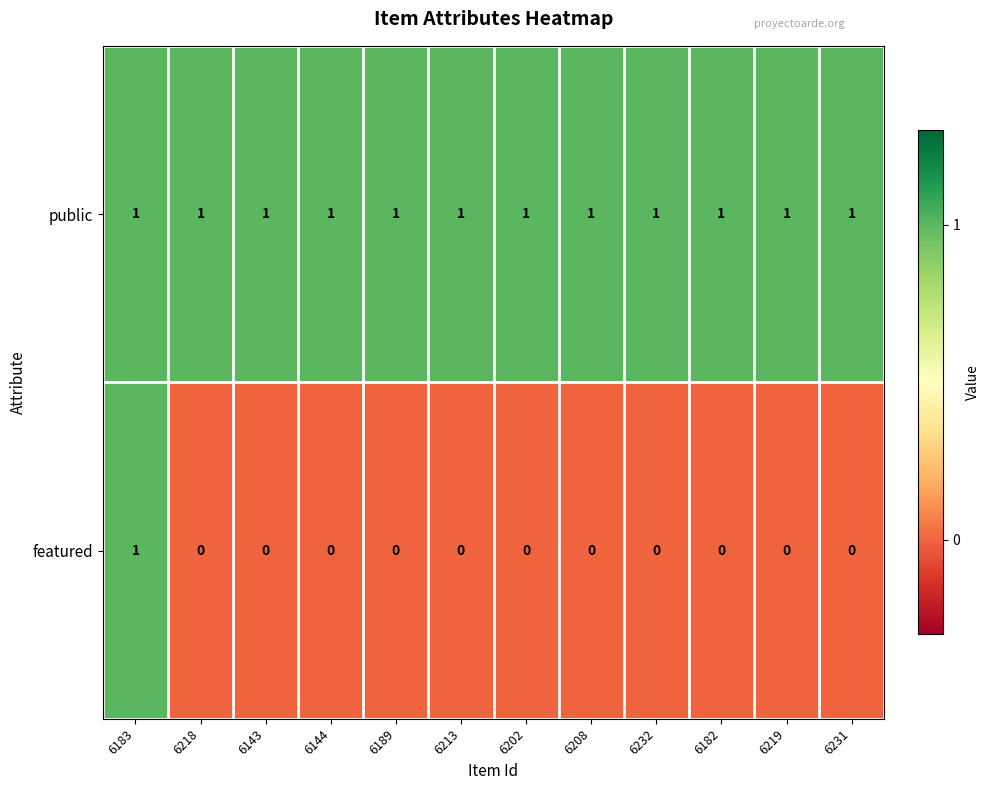

Reading left to right, what are all the values shown in this chart?

public: 6183=1	6218=1	6143=1	6144=1	6189=1	6213=1	6202=1	6208=1	6232=1	6182=1	6219=1	6231=1
featured: 6183=1	6218=0	6143=0	6144=0	6189=0	6213=0	6202=0	6208=0	6232=0	6182=0	6219=0	6231=0